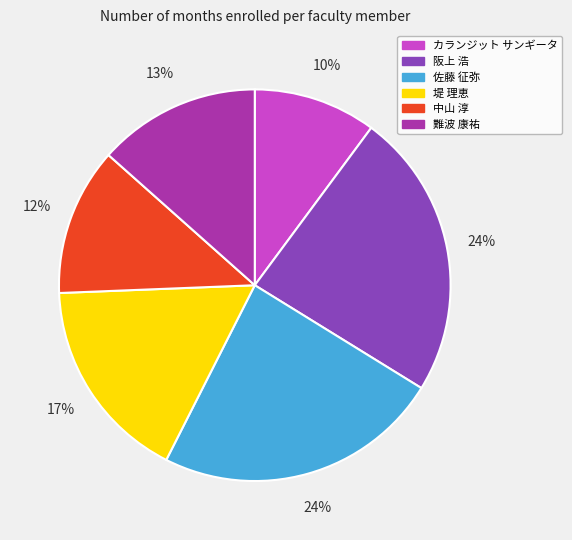

How many segments does this pie chart have?

6